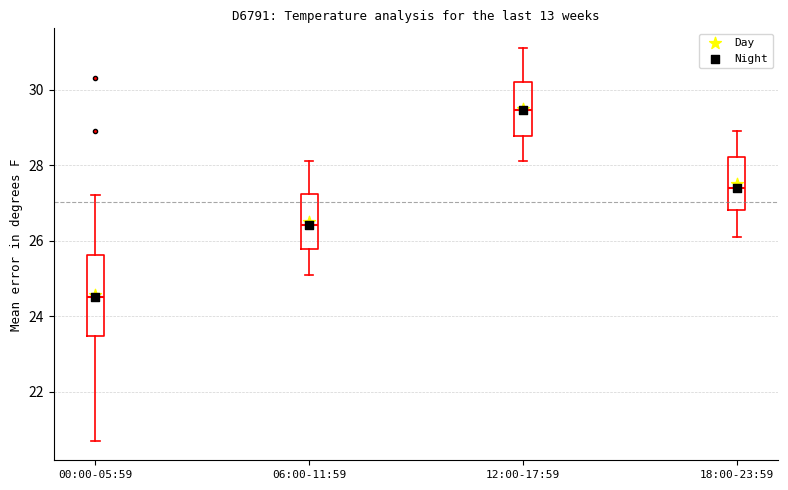

Reading left to right, read every box against the y-axis: the position of its median line, the range the box covers, and the ends of its whiskers. The values are not printed on the chart, so give them approximately, as read against the axis.

00:00-05:59: median 24.6, box 23.4 to 25.6, whiskers 20.8 to 27.2
06:00-11:59: median 26.4, box 25.8 to 27.2, whiskers 25.2 to 28.2
12:00-17:59: median 29.4, box 28.8 to 30.2, whiskers 28.2 to 31.2
18:00-23:59: median 27.4, box 26.8 to 28.2, whiskers 26.2 to 29.0